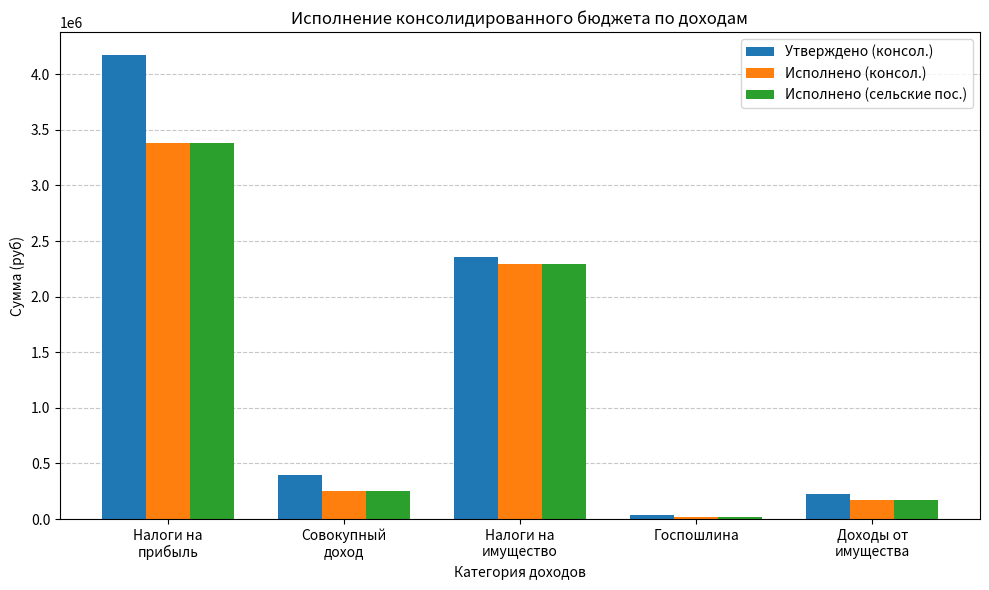

At which category does the chart reach its peak across all series?

Налоги на
прибыль